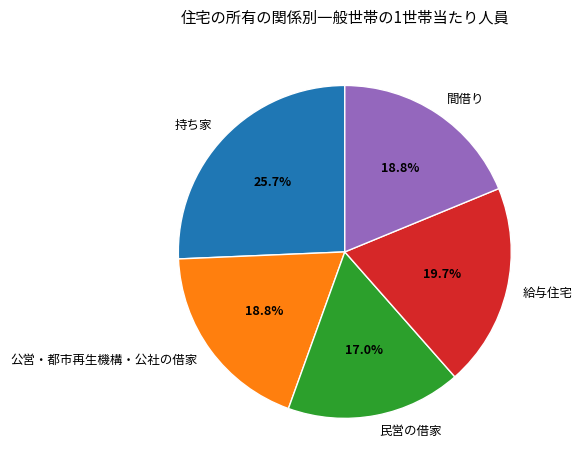

Is it true that 公営・都市再生機構・公社の借家 is 4% of the pie?

False